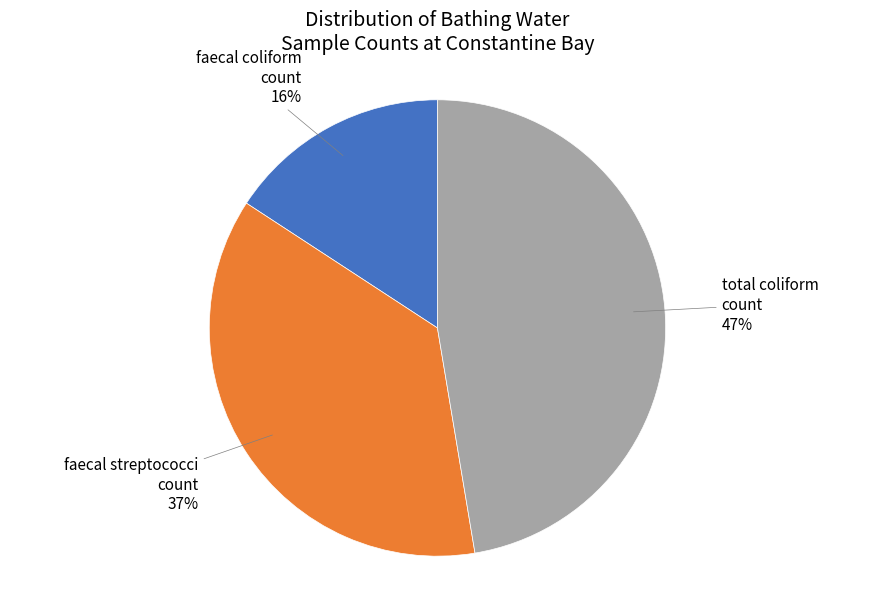

Does any single category account for the majority?

No